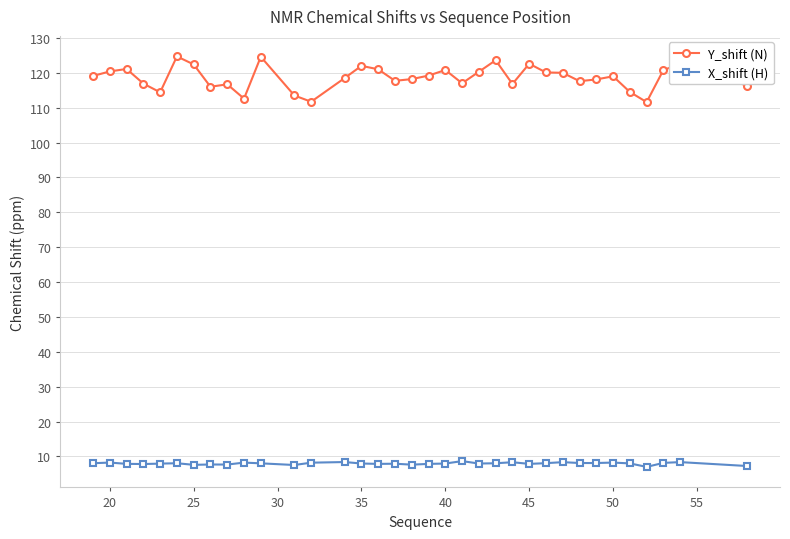

Which series has the widest spread of values?

Y_shift (N)